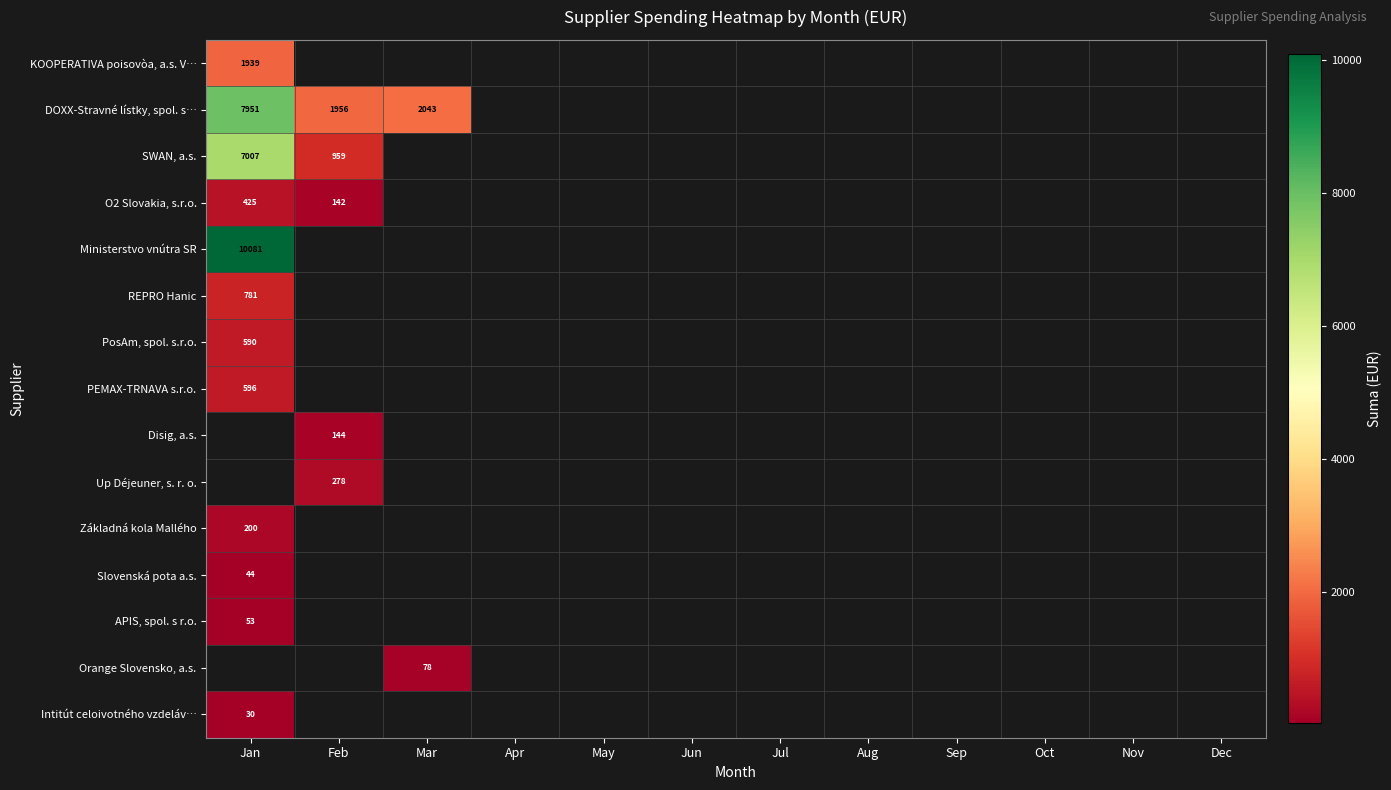

Which series has the largest range (max minus min)?

SWAN, a.s.